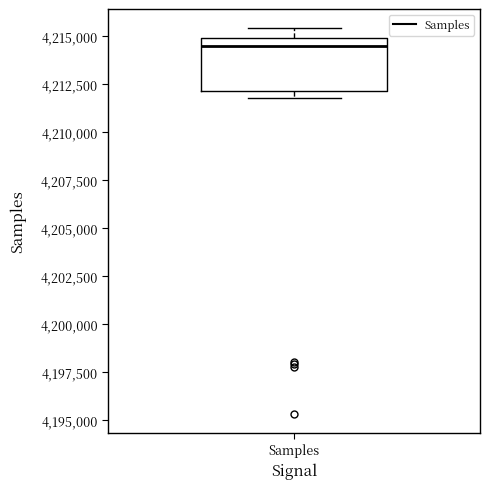

Transcribe this box plot: give where the median line is, the range the box spans, and where the two whiskers end, as read against the y-axis. The values are not printed on the chart, so give them approximately, as read against the axis.

median 4214500, box 4212000 to 4215000, whiskers 4212000 (just below the box's lower edge) to 4215500